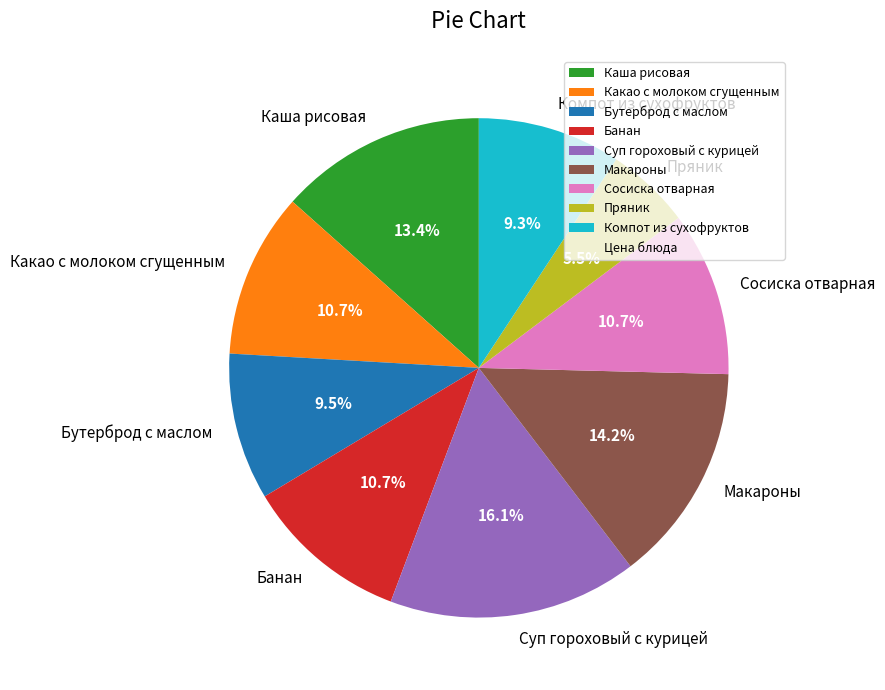

Which slice is the largest?

Суп гороховый с курицей